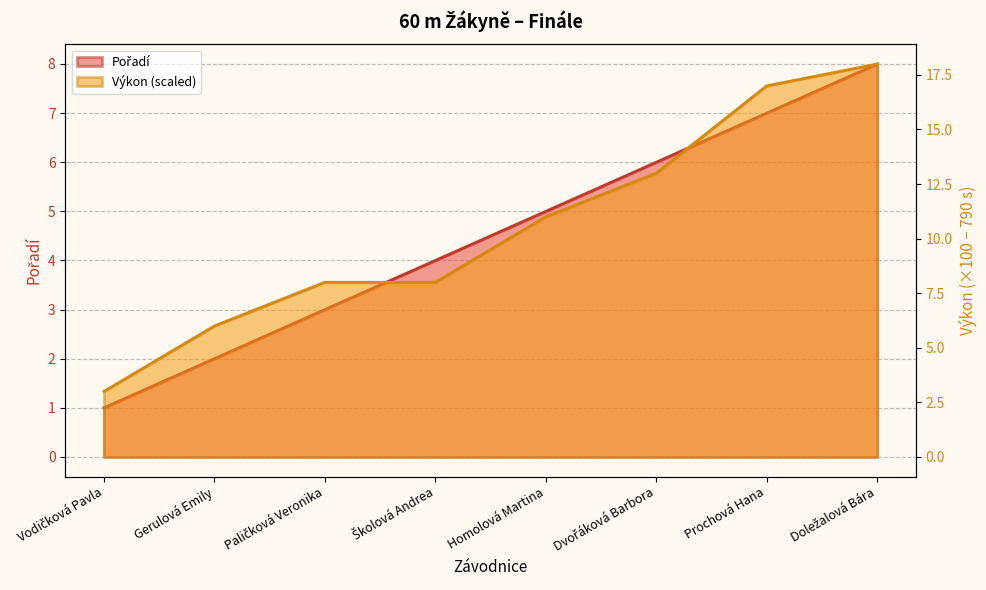

List the series in order of their peak value, highest first.

Výkon, Pořadí